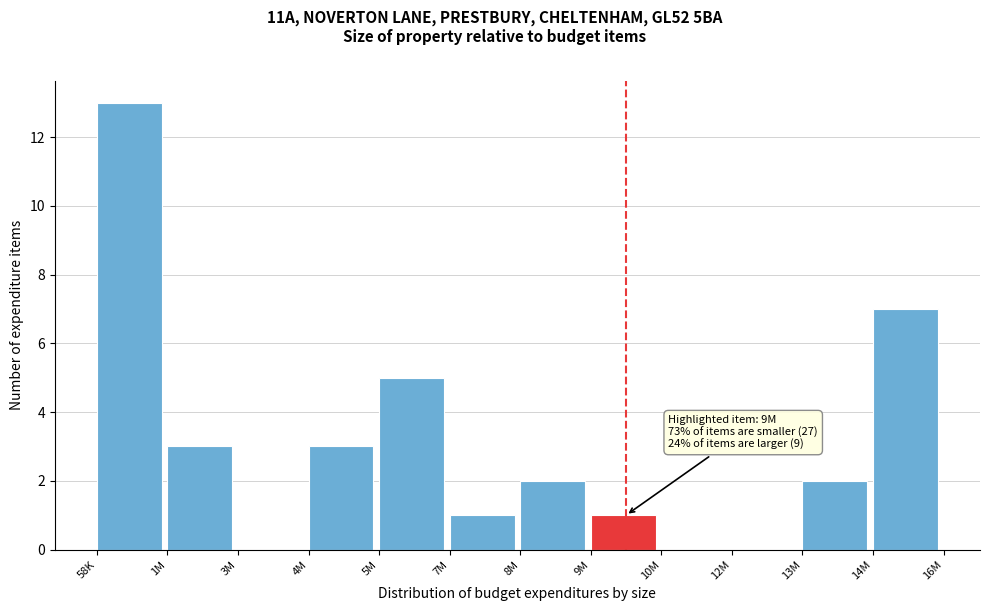

Reading left to right, list all the values displayed in this chart.

58K=13	1M=3	3M=0	4M=3	5M=5	7M=1	8M=2	9M=1	10M=0	12M=0	13M=2	14M=7